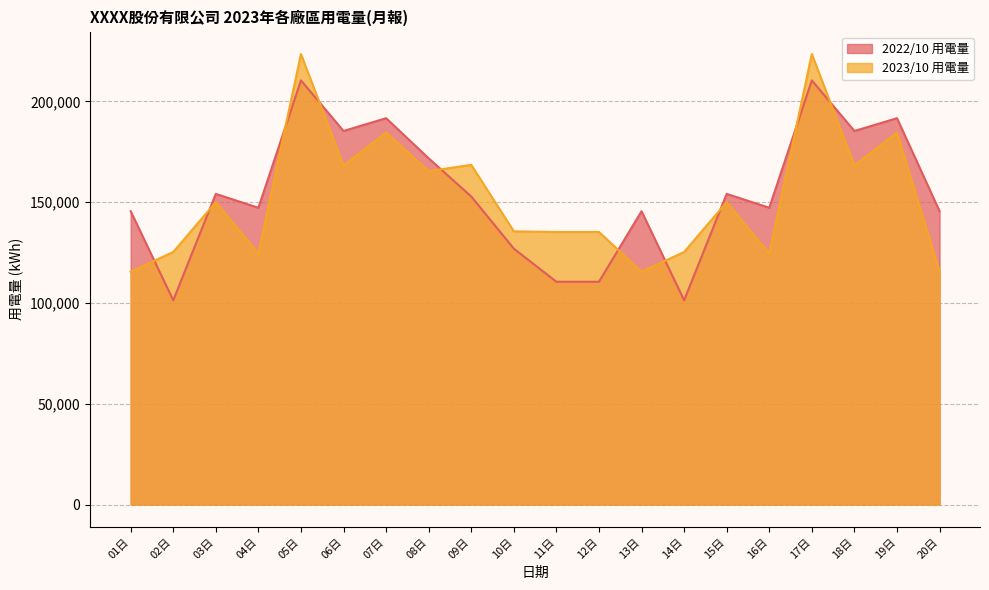

Is it true that 2023/10 用電量 equals 382531.5 at 17日?

False